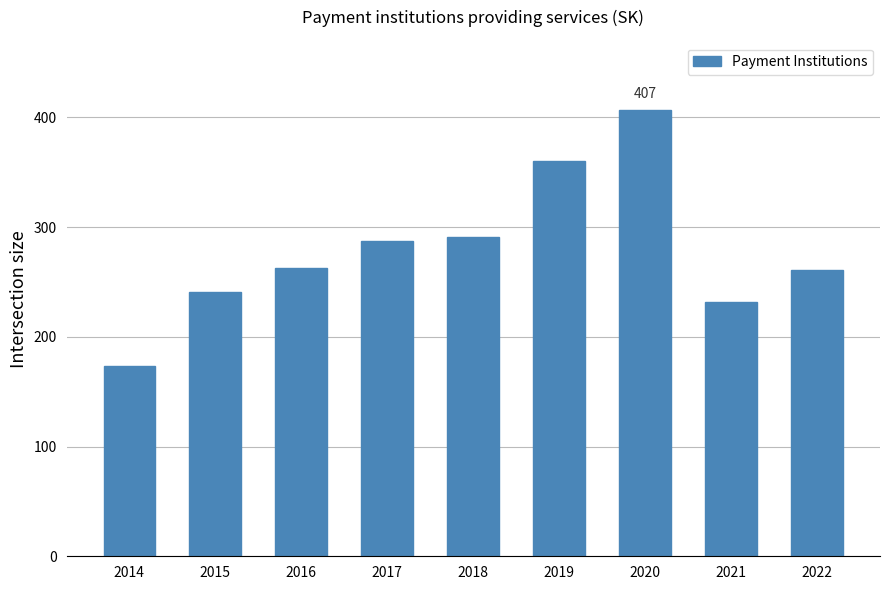

What is the average value?

279